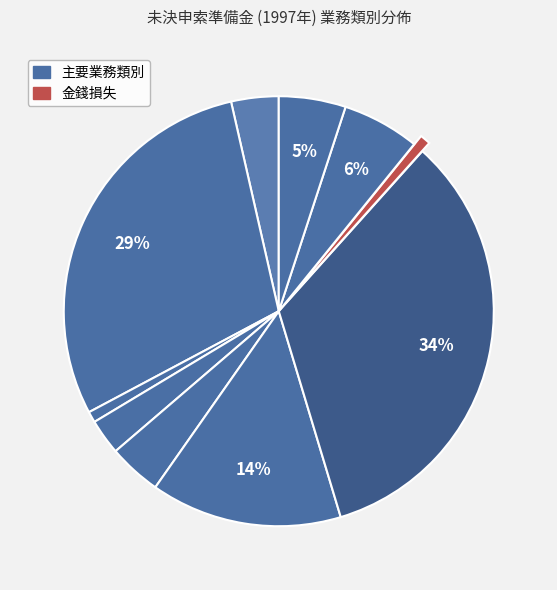

Is there any slice that represents more than half of the pie?

No